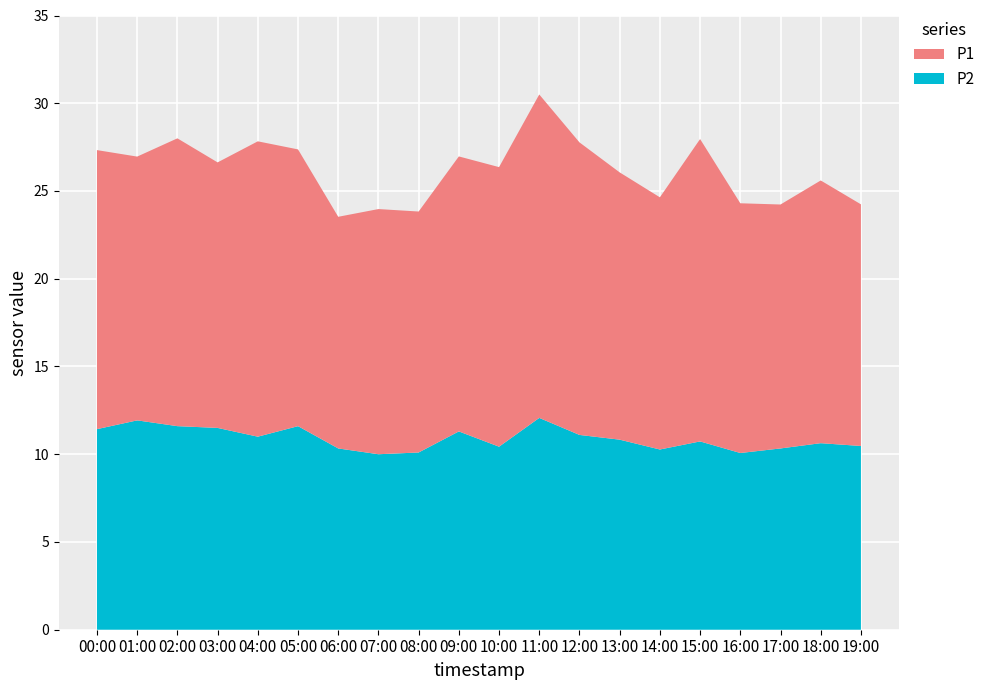

Reading left to right, what are all the values shown in this chart?

P1: 00:00=15.9	01:00=15.0	02:00=16.4	03:00=15.1	04:00=16.8	05:00=15.8	06:00=13.2	07:00=14.0	08:00=13.7	09:00=15.7	10:00=15.9	11:00=18.4	12:00=16.7	13:00=15.2	14:00=14.4	15:00=17.2	16:00=14.2	17:00=13.9	18:00=15.0	19:00=13.8
P2: 00:00=11.4	01:00=11.9	02:00=11.6	03:00=11.5	04:00=11.0	05:00=11.6	06:00=10.3	07:00=10.0	08:00=10.1	09:00=11.3	10:00=10.4	11:00=12.1	12:00=11.1	13:00=10.8	14:00=10.3	15:00=10.7	16:00=10.1	17:00=10.3	18:00=10.6	19:00=10.5